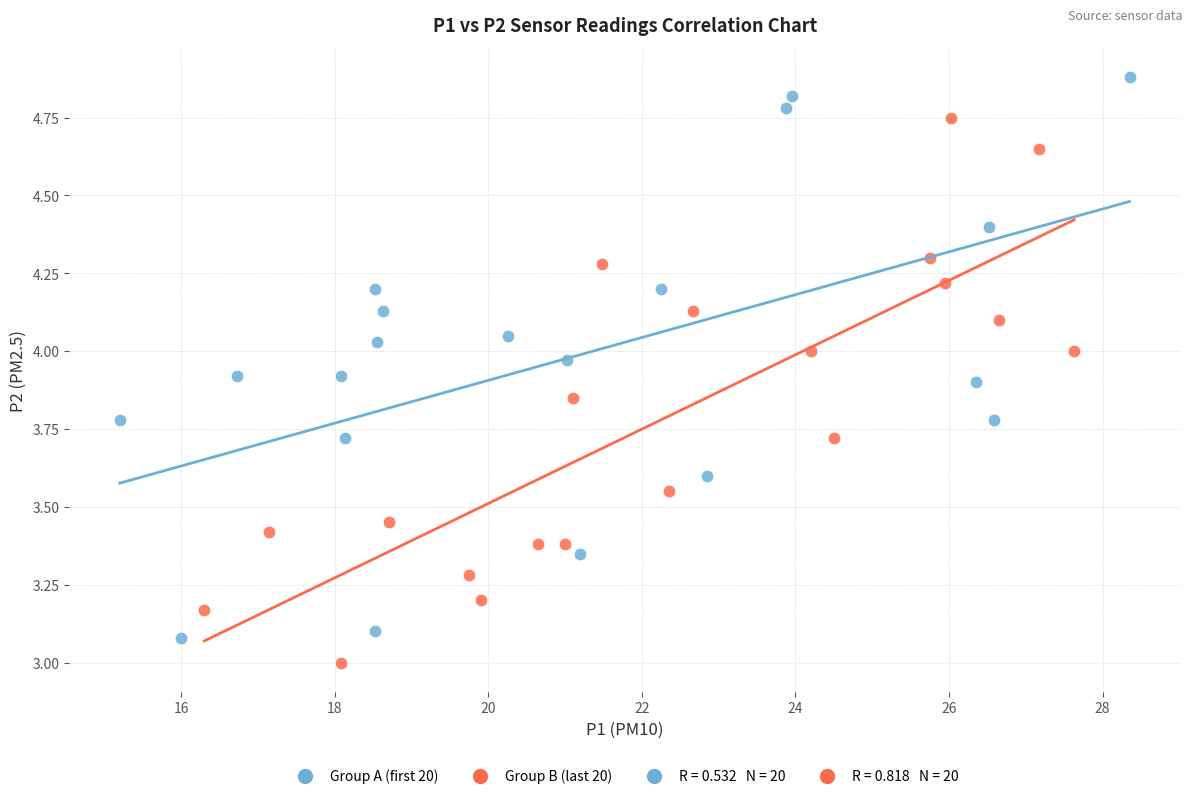

Which series has the widest spread of Y values?

Group A (first 20)